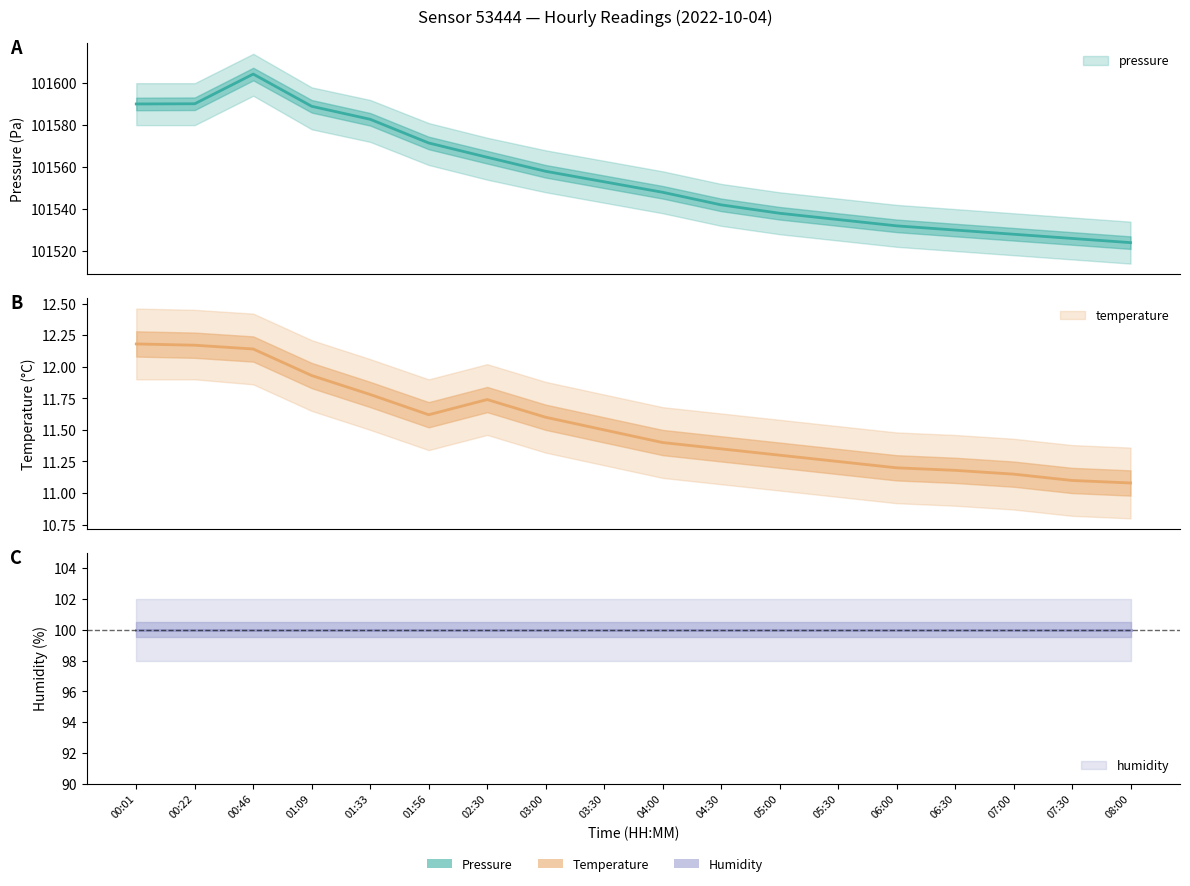

How many values in the pressure series are below 101553?

9